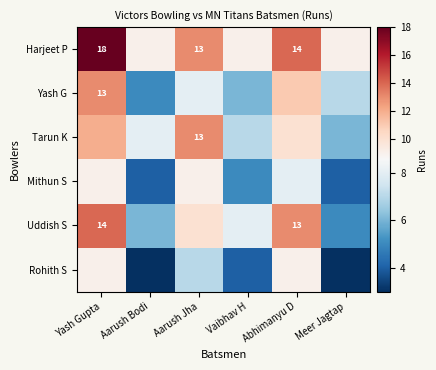

Is it true that Harjeet P equals 18 at Yash Gupta?

True